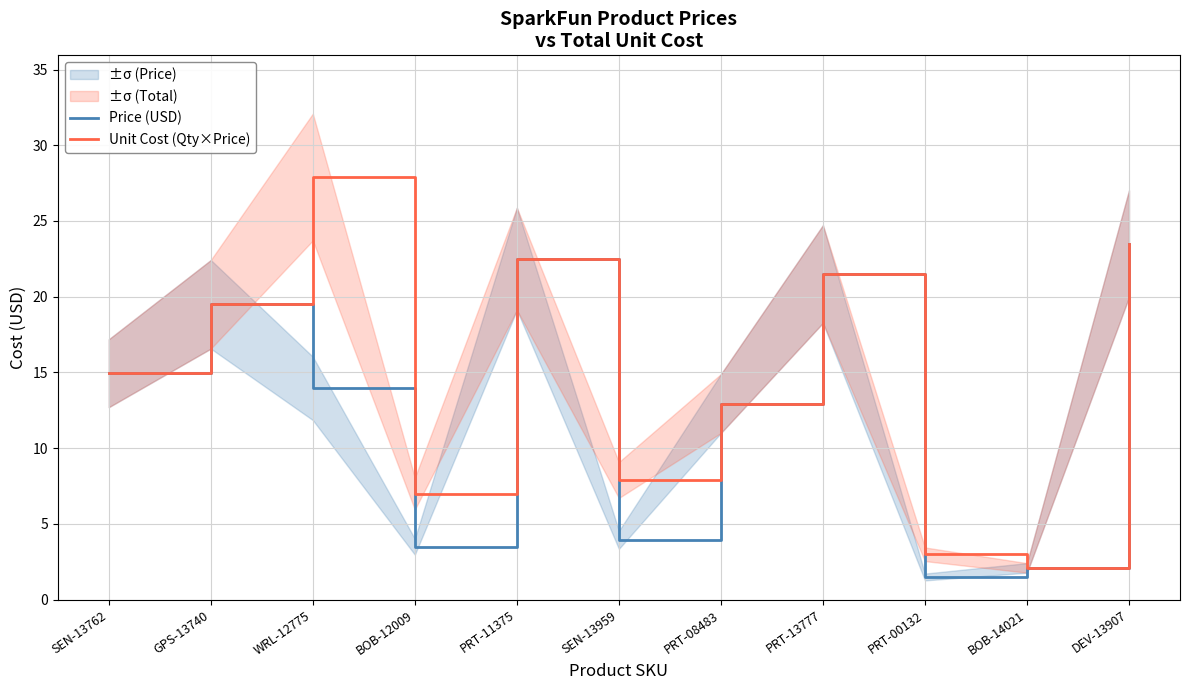

List the labels in order of Price (USD) value, smallest first.

PRT-00132, BOB-14021, BOB-12009, SEN-13959, PRT-08483, WRL-12775, SEN-13762, GPS-13740, PRT-13777, PRT-11375, DEV-13907